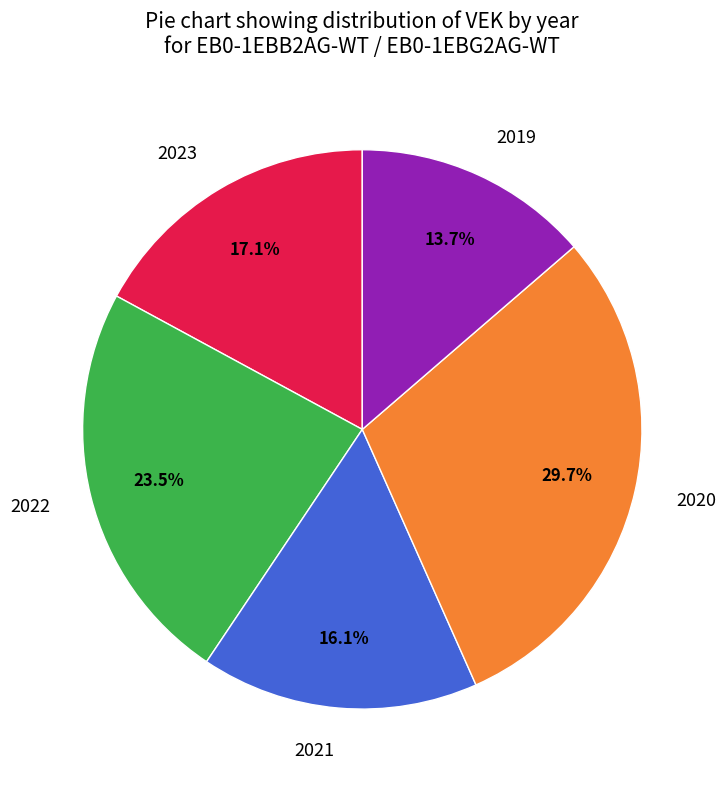

Which slice is the smallest?

2019